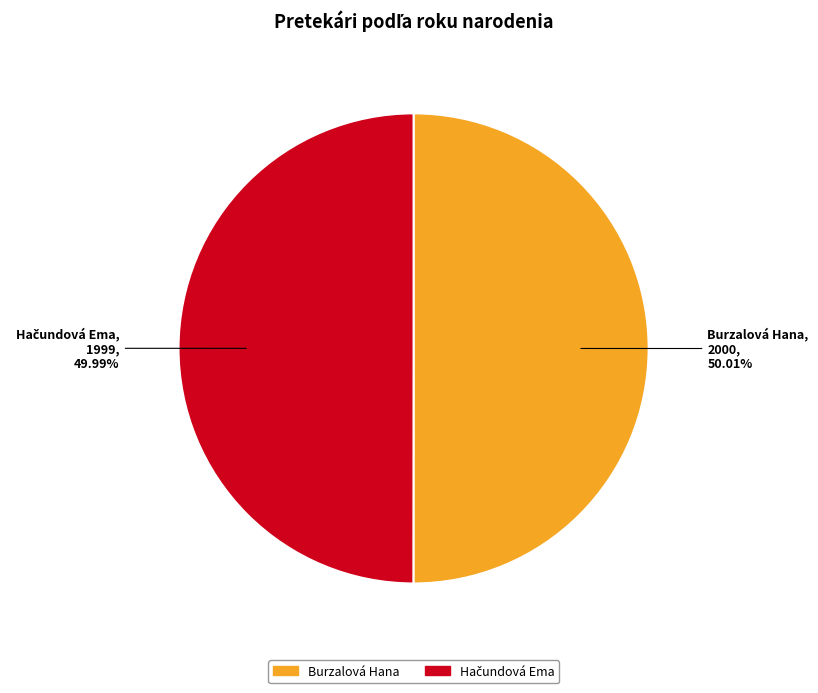

Is there any slice that represents more than half of the pie?

Yes